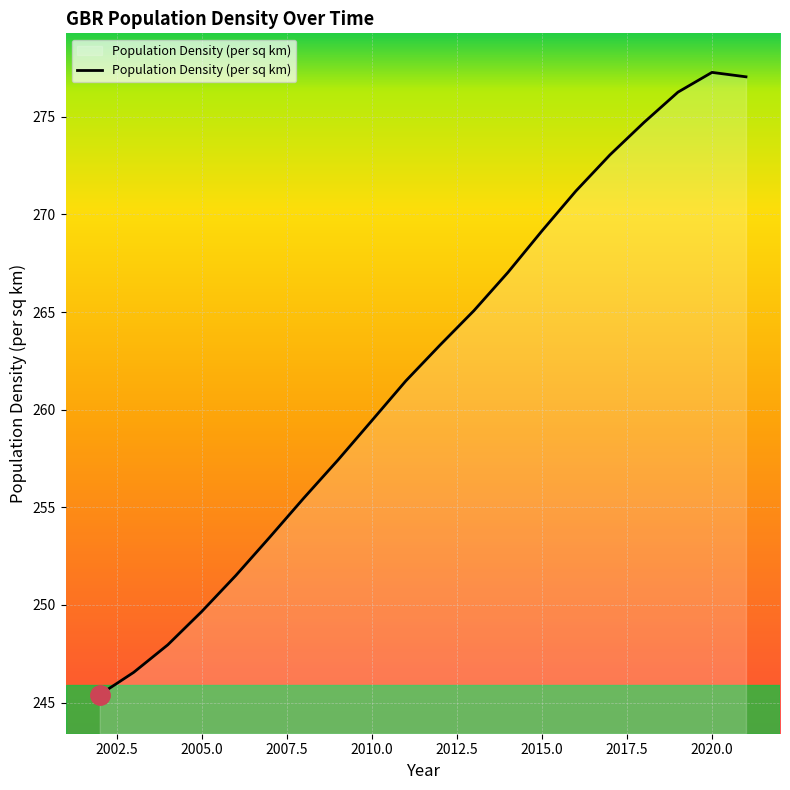

What is the minimum value shown in the chart?

245.4